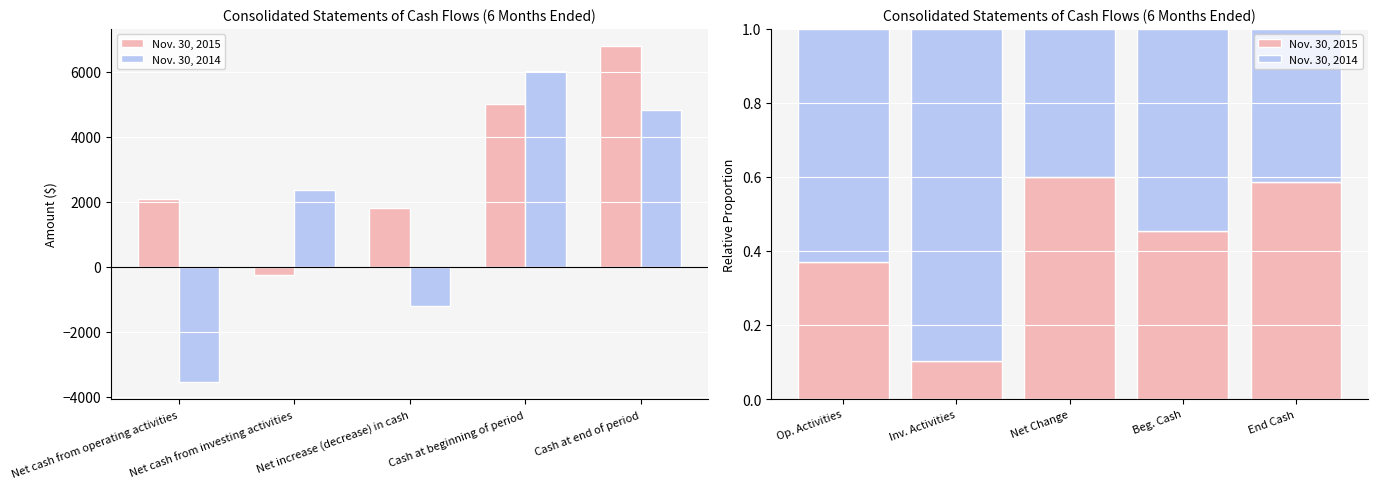

Are the bars grouped side by side (vs. stacked)?

Yes